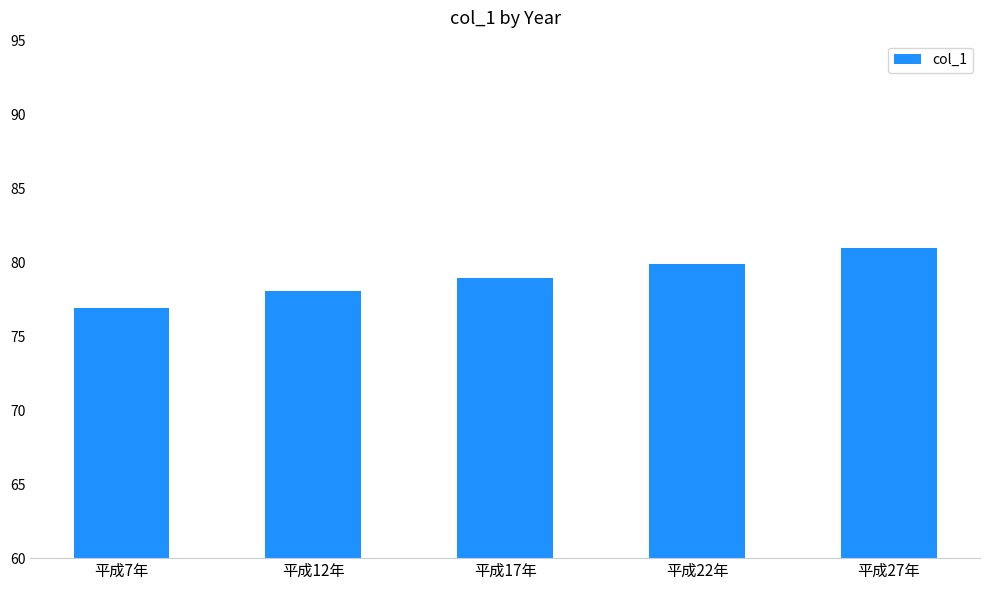

At which label is the value closest to 78?

平成12年